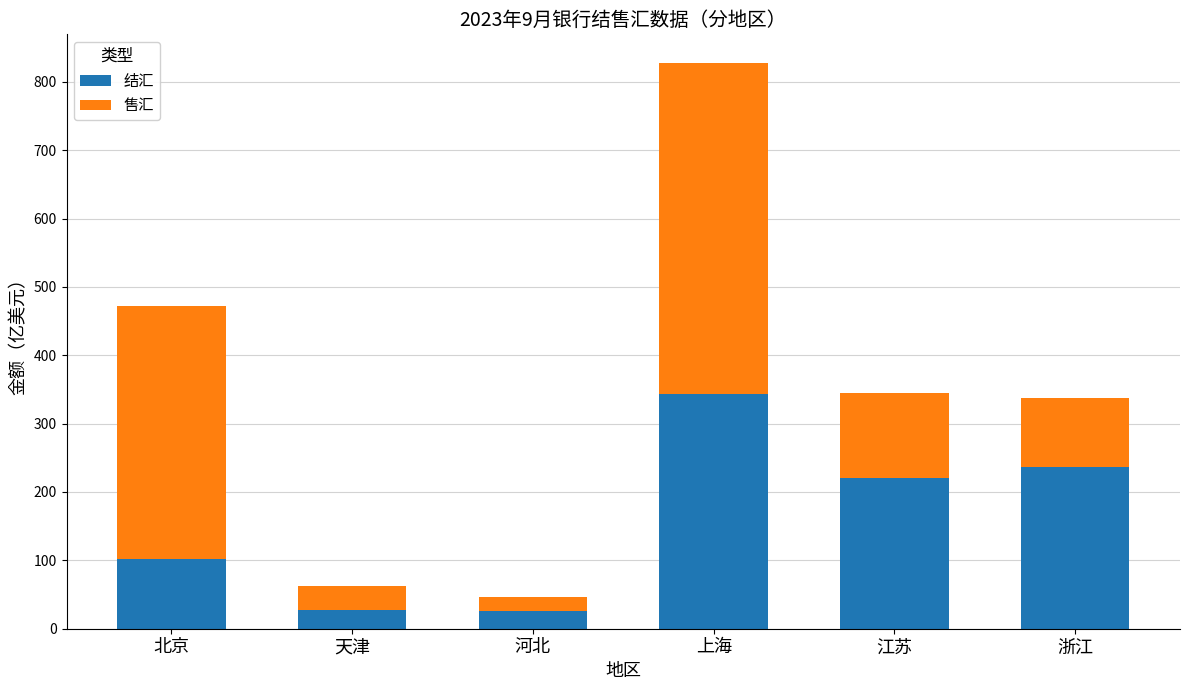

At which category is the sum across all series the highest?

上海